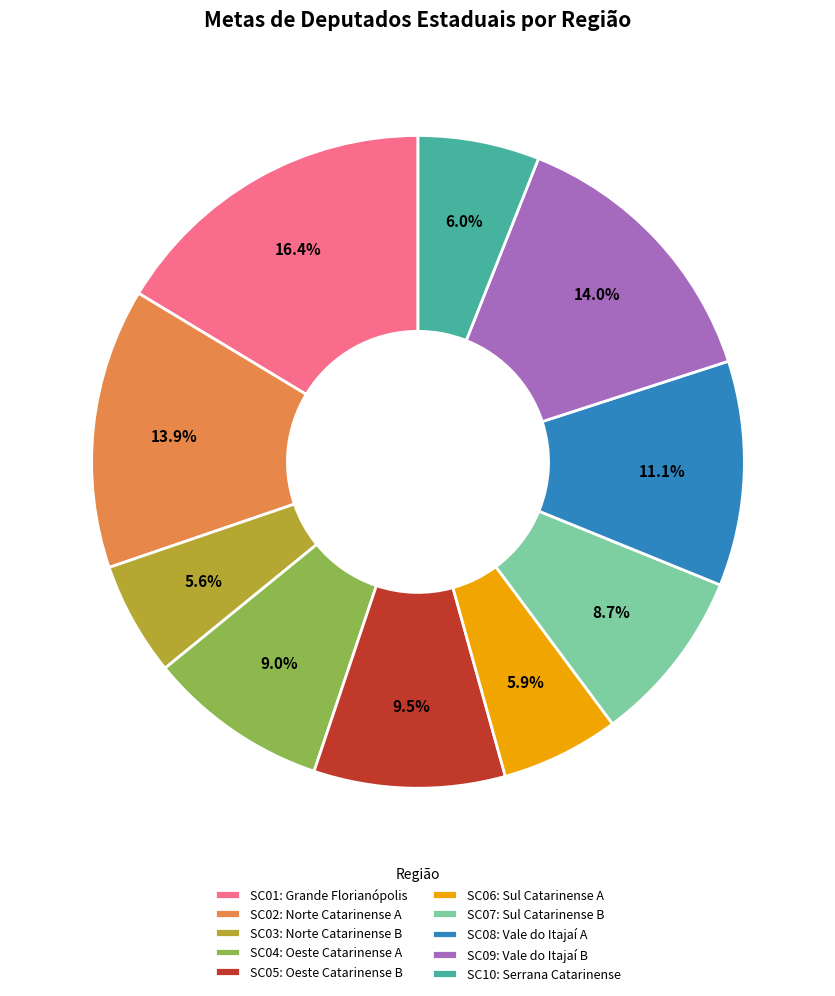

Which slice is the largest?

SC01: Grande Florianópolis